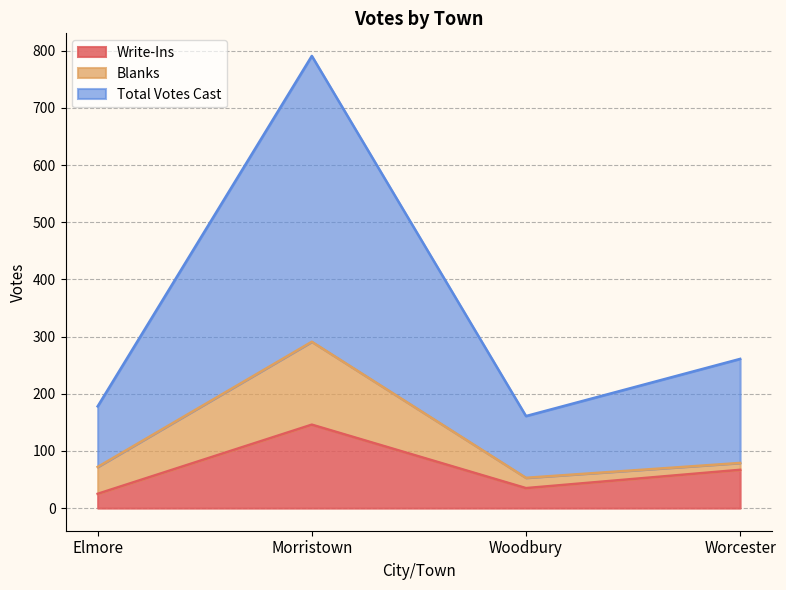

Where is Write-Ins nearest to the value 85?

Worcester